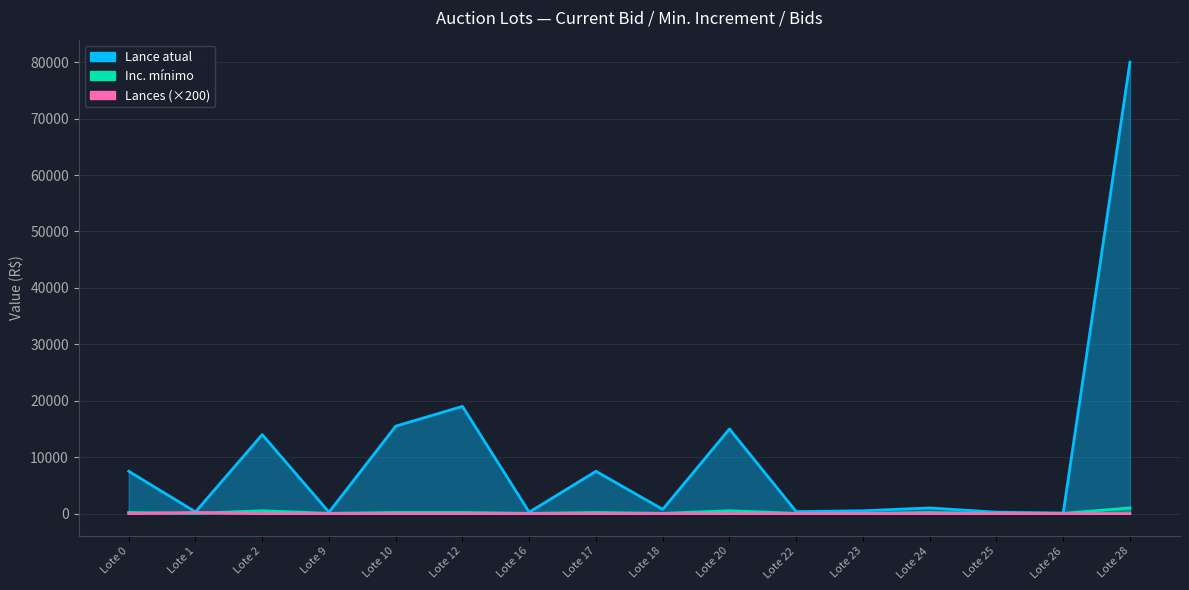

How many data points in Lances are above 0?

1